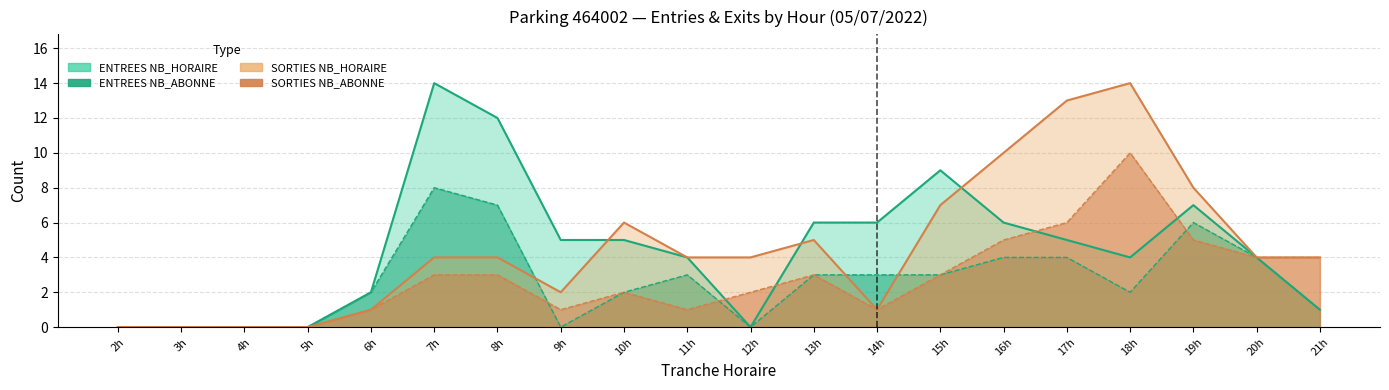

Reading left to right, extract all data points from this chart.

ENTREES NB_ABONNE: 0	0	0	0	2	8	7	0	2	3	0	3	3	3	4	4	2	6	4	1
SORTIES NB_ABONNE: 0	0	0	0	1	3	3	1	2	1	2	3	1	3	5	6	10	5	4	4